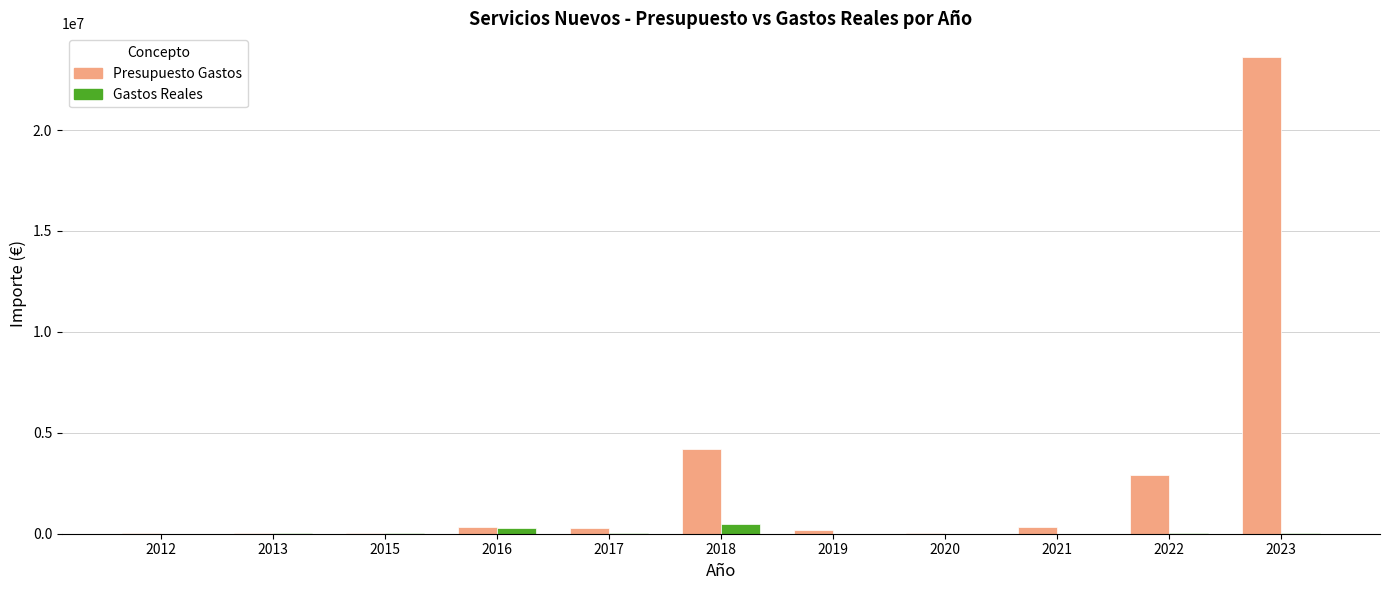

Which series has the largest total across all categories?

Presupuesto Gastos